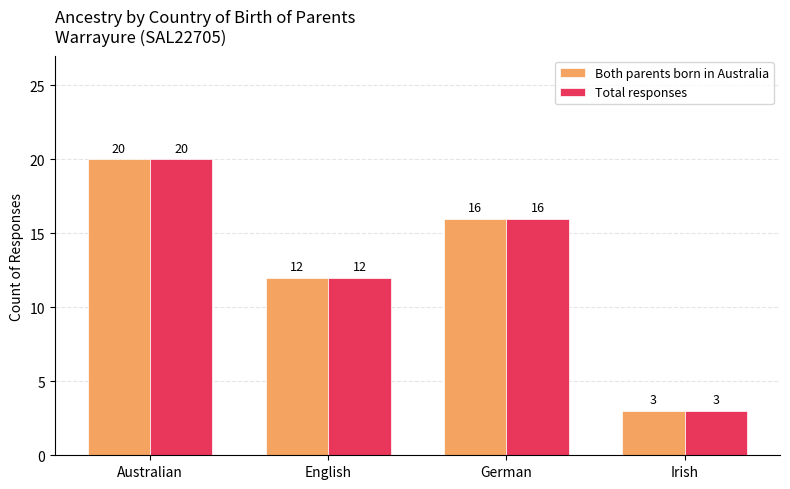

What is the approximate value of Both parents born in Australia at English, to the nearest 10?

10